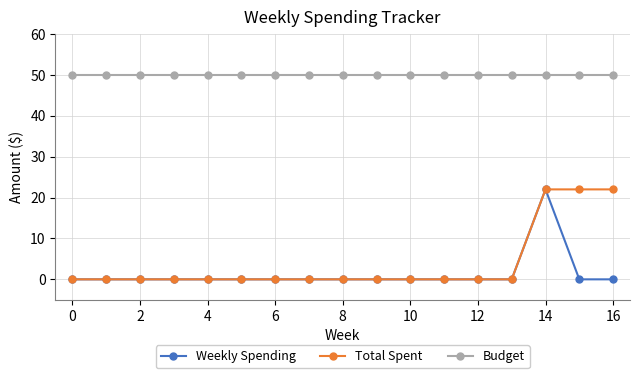

What is the lowest value of the Budget series?

50.0